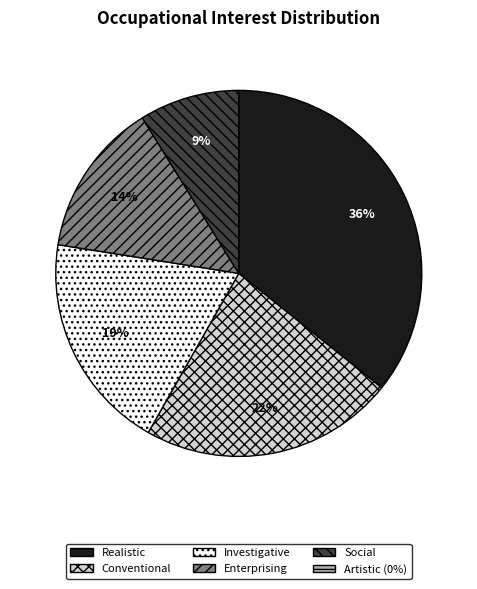

To the nearest percent, what is the difference between the largest and smallest slice percentages?

27%